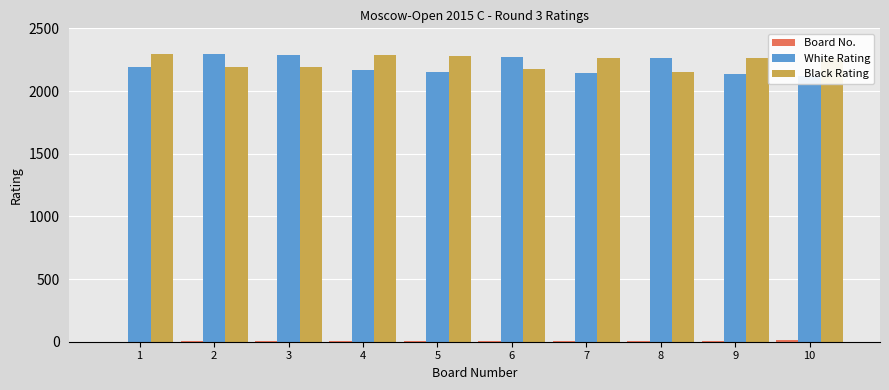

The value of Black Rating at 3 is 3678. True or false?

False